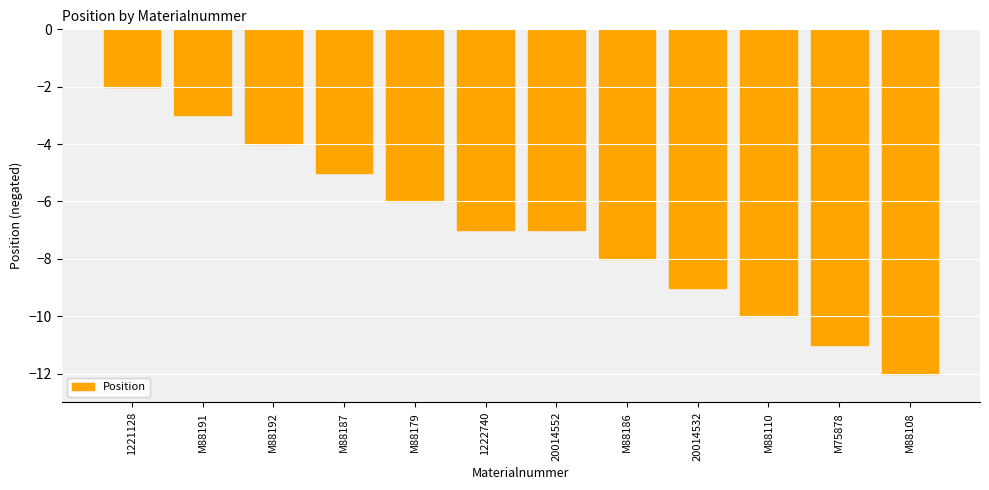

Reading left to right, transcribe all the data shown in this chart.

-2	-3	-4	-5	-6	-7	-7	-8	-9	-10	-11	-12